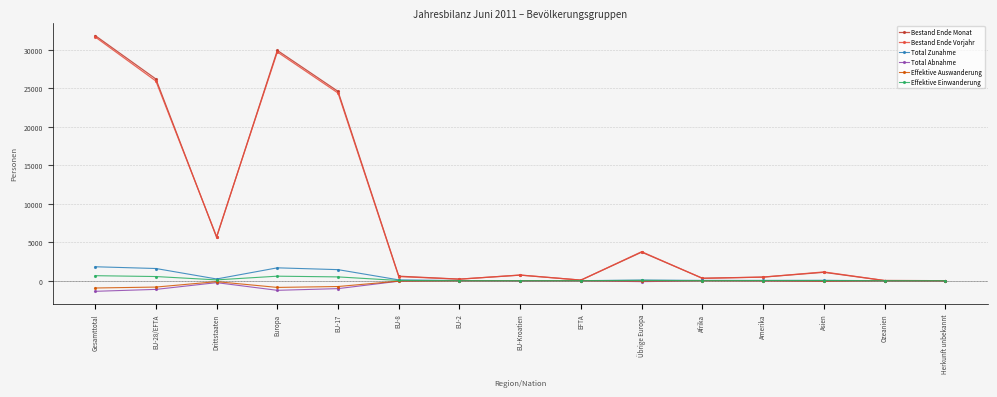

Does the chart have visible grid lines?

Yes